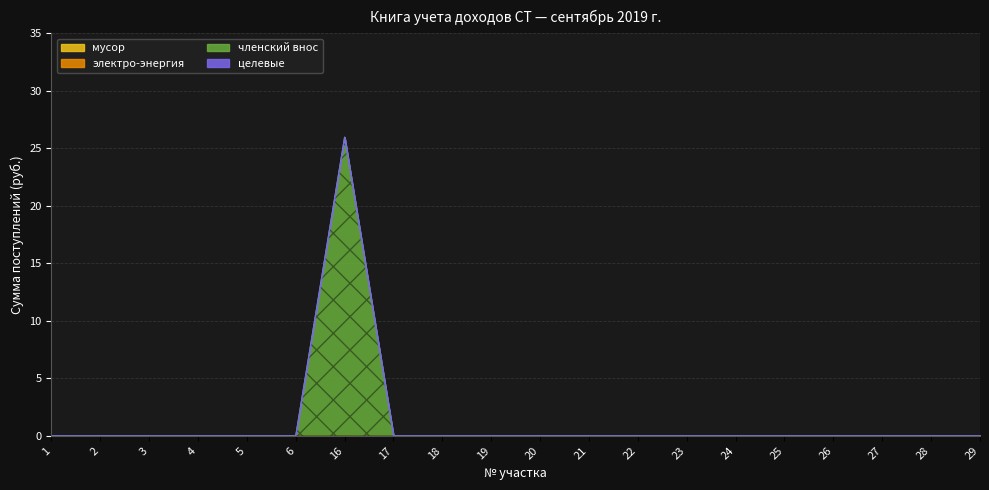

True or false: целевые and электро-энергия cross at least once.

False